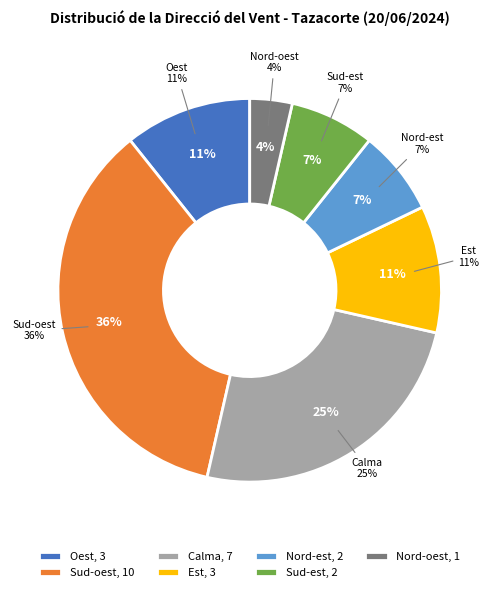

How many slices are in this pie chart?

7